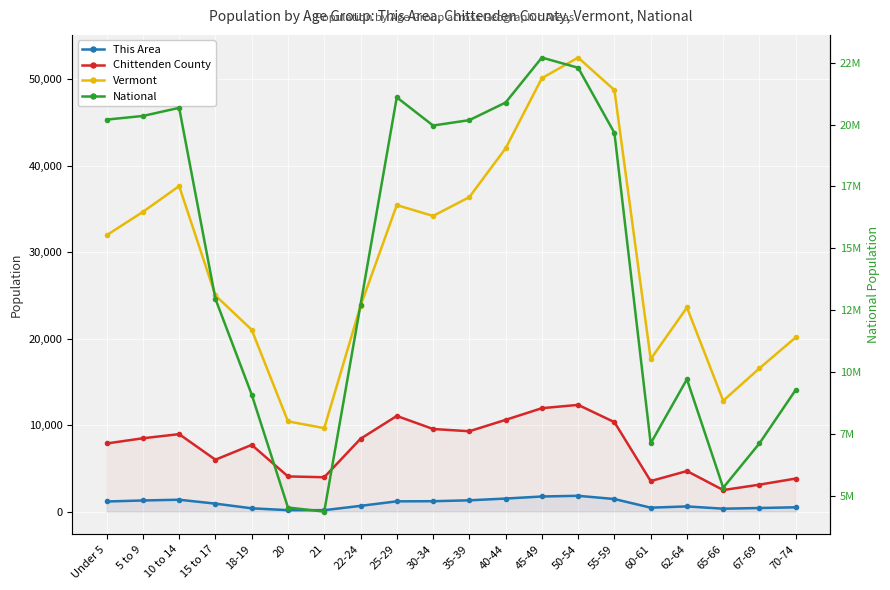

Is it true that Chittenden County equals 3570 at 65-66?

False